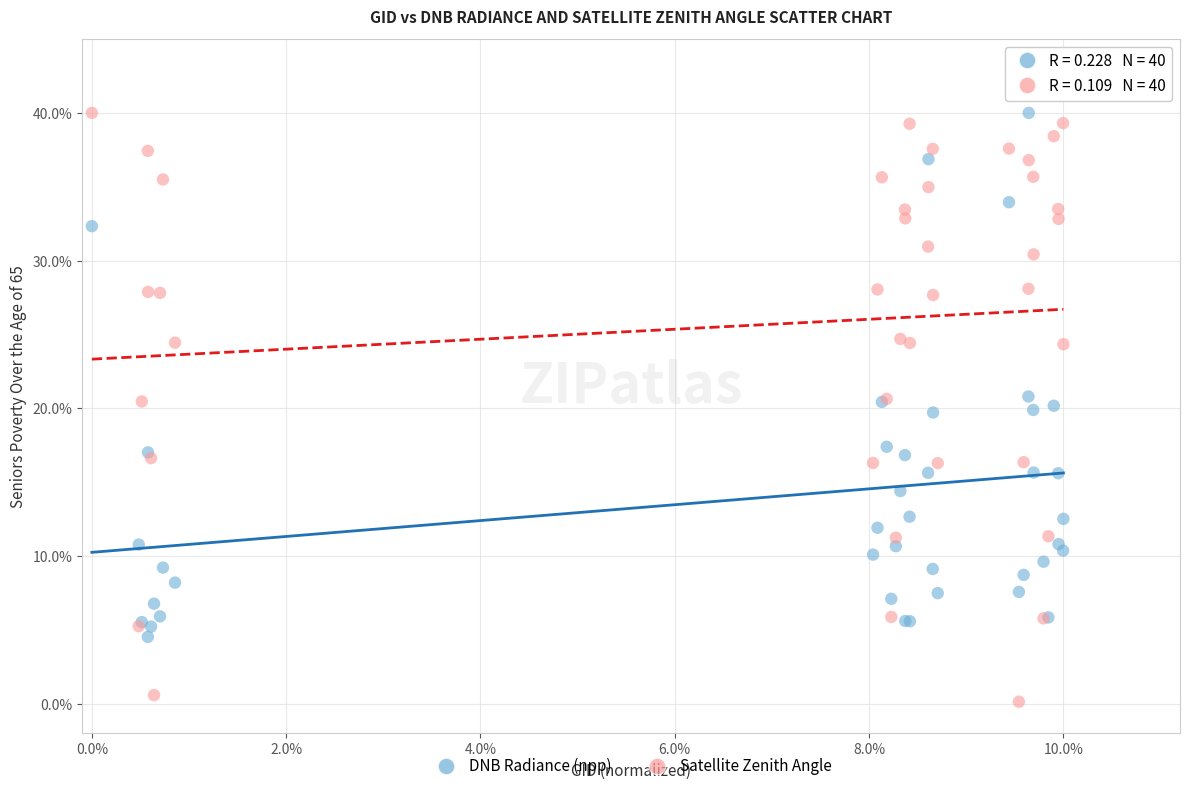

What are all the series names shown in the legend?

DNB Radiance (npp), Satellite Zenith Angle